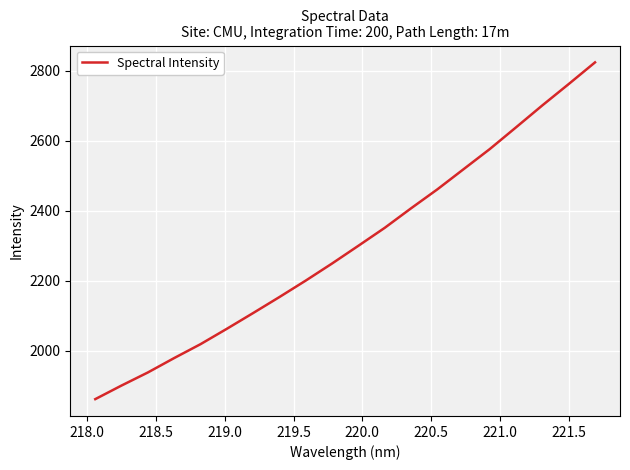

What is the difference between the maximum and minimum values?

961.5